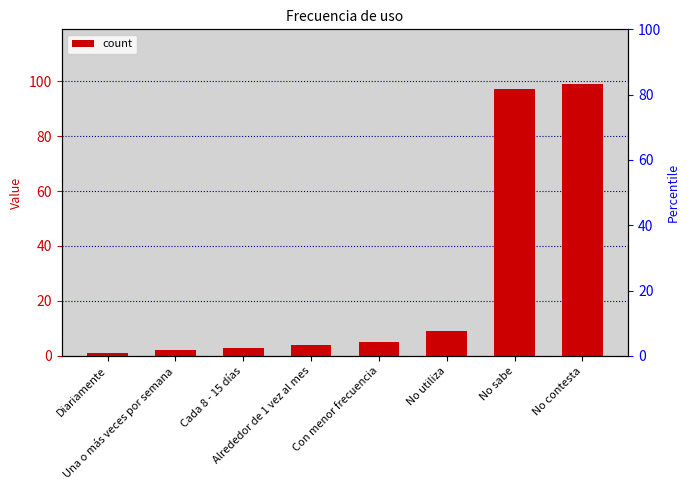

What position from the left is No utiliza?

6